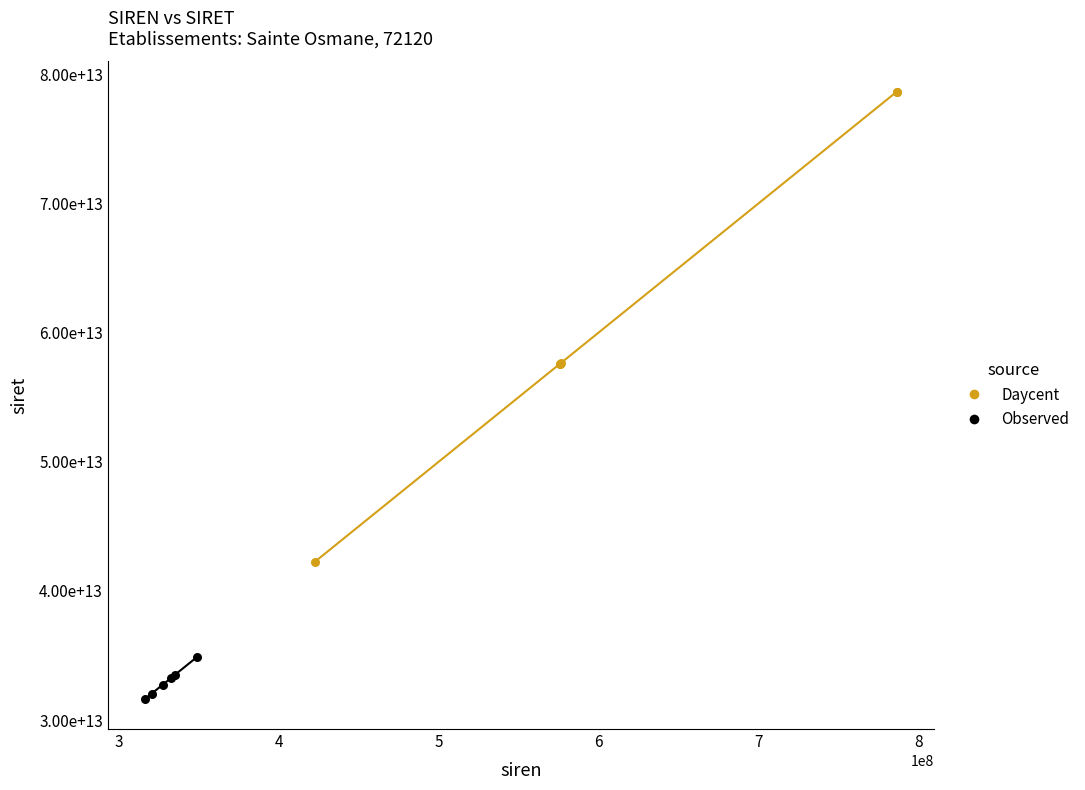

Which series reaches the maximum Y coordinate?

Daycent